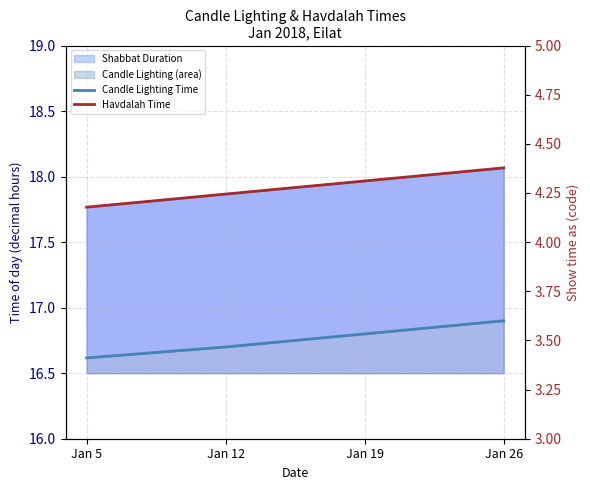

At which category is the sum across all series the highest?

Jan 26